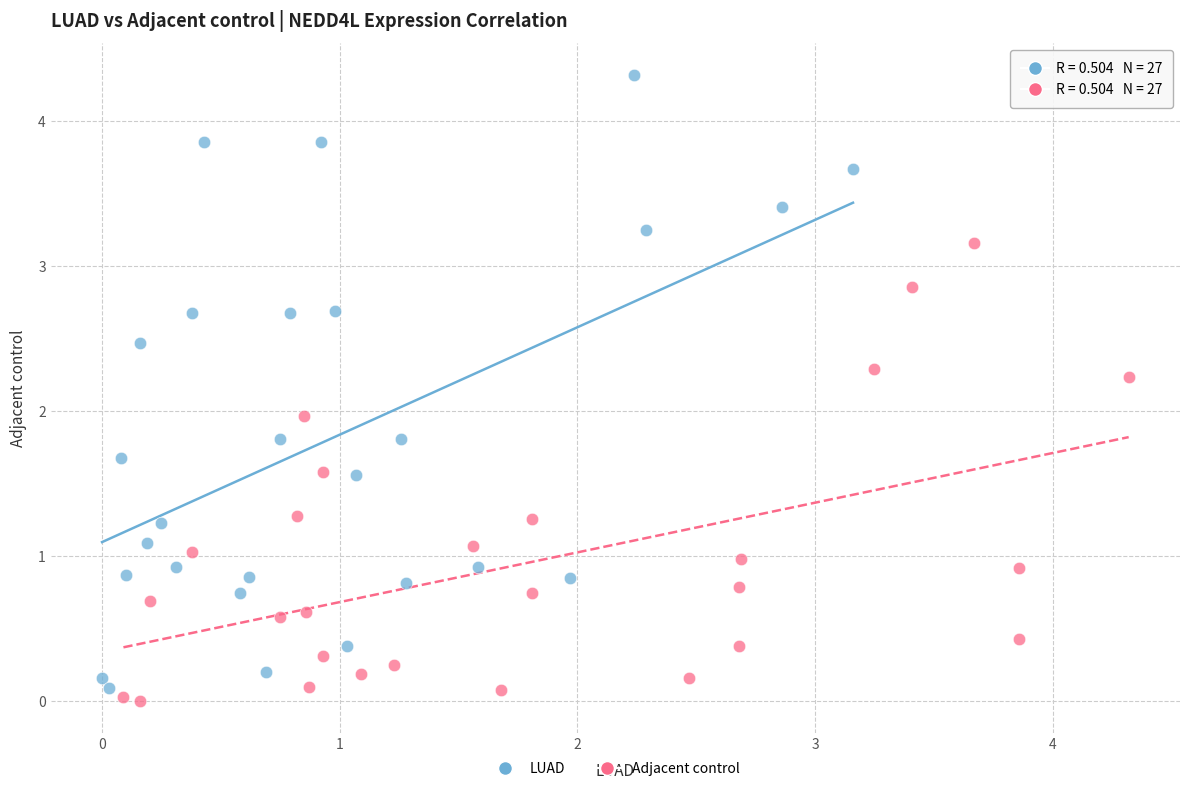

Which series reaches the maximum Y coordinate?

LUAD